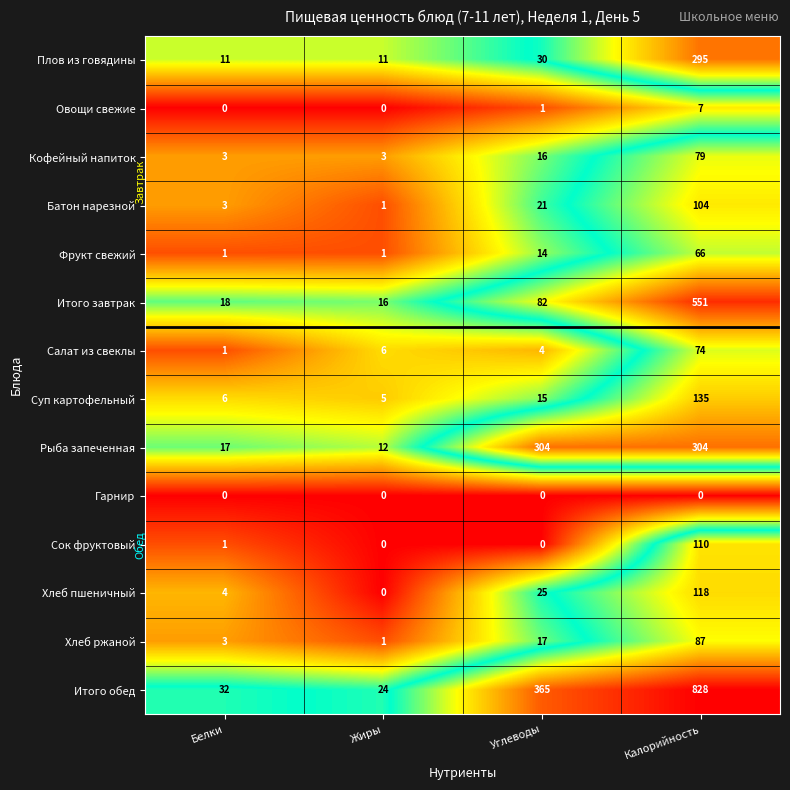

What is the greatest value displayed?

828